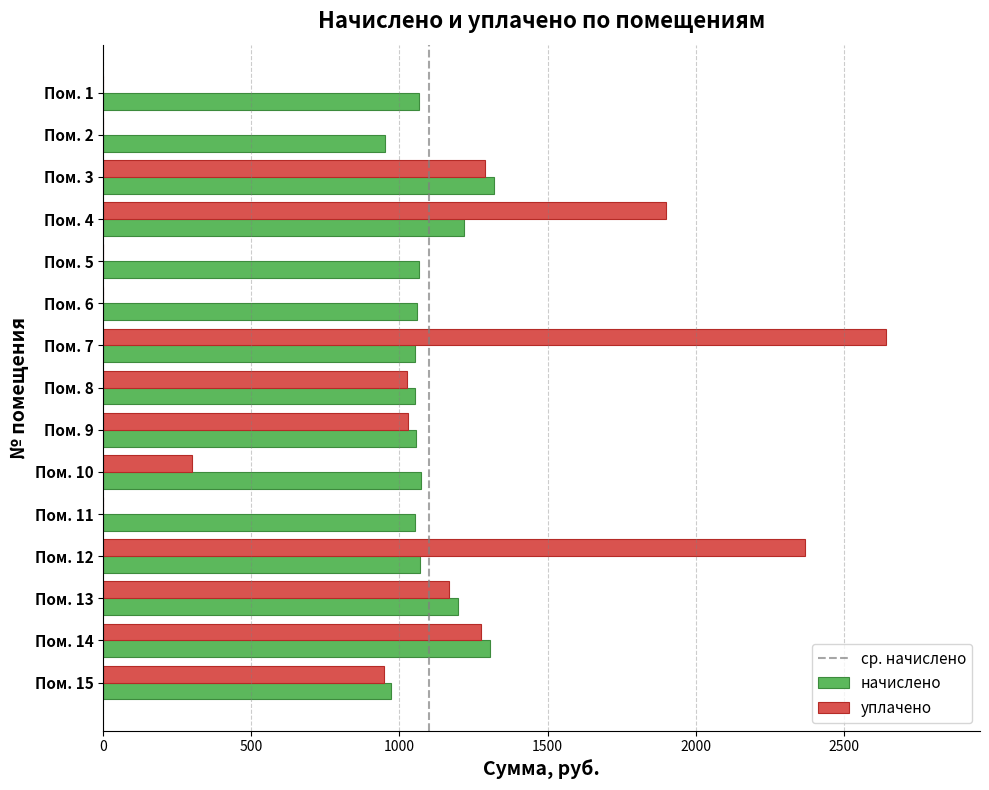

What is the average value of the уплачено series?

930.0